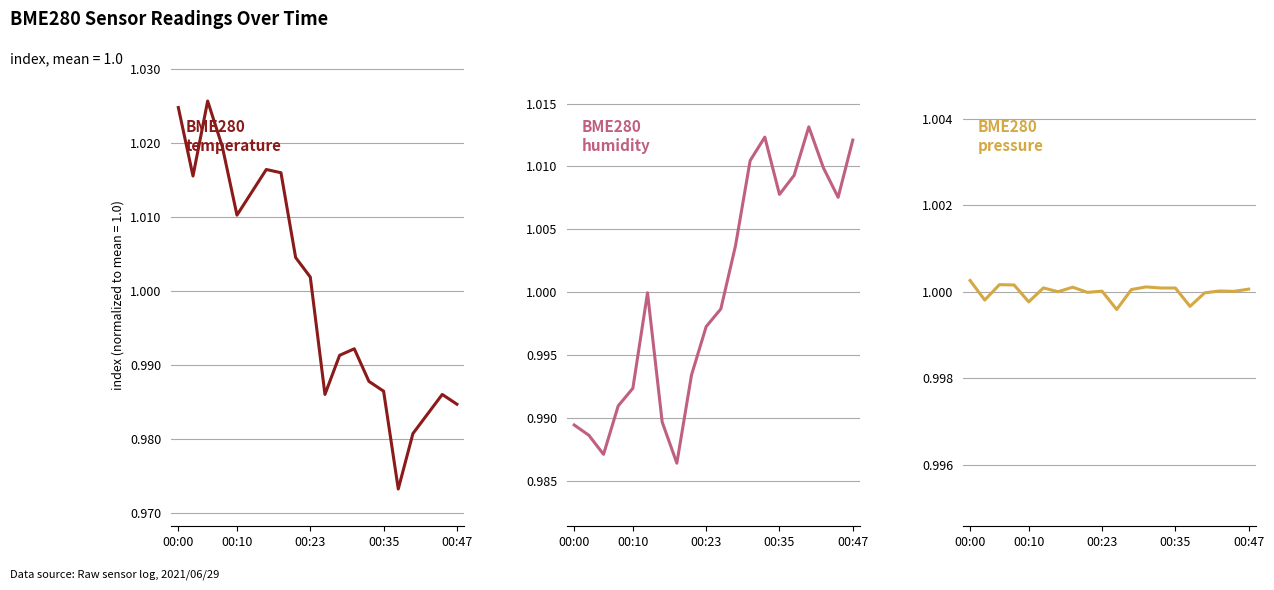

Where does the BME280_pressure series first go above 1?

00:00